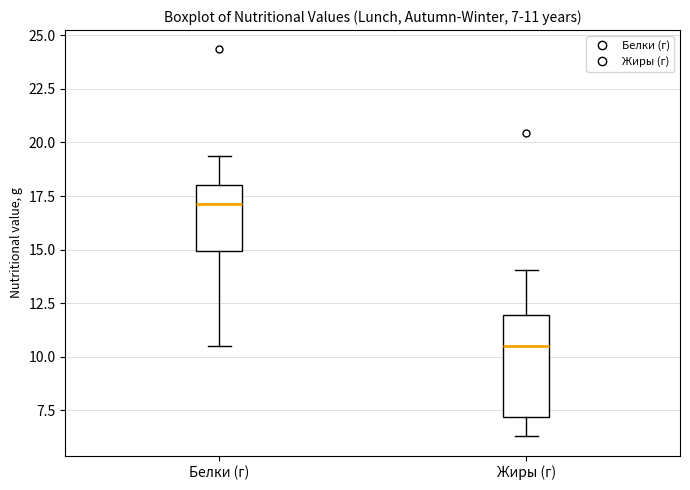

Which box has the lowest median line?

Жиры (г)